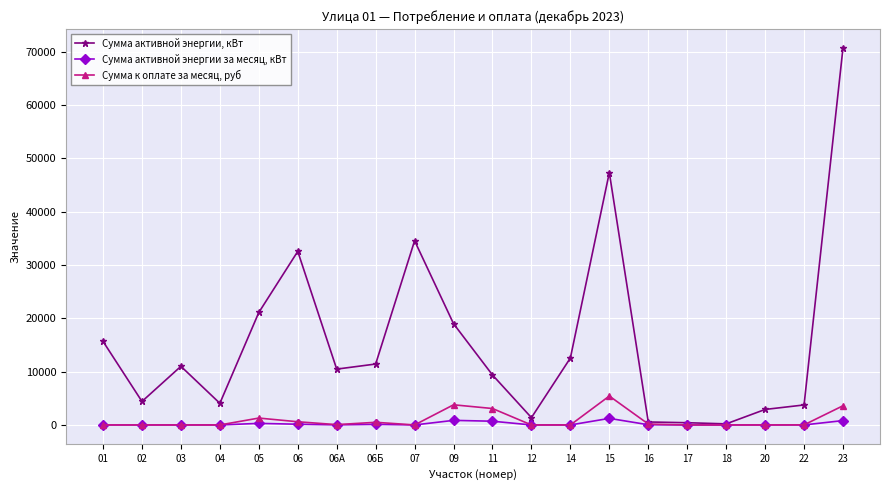

What is the value of the Сумма активной энергии, кВт point at the 20th from the left?

70757.8